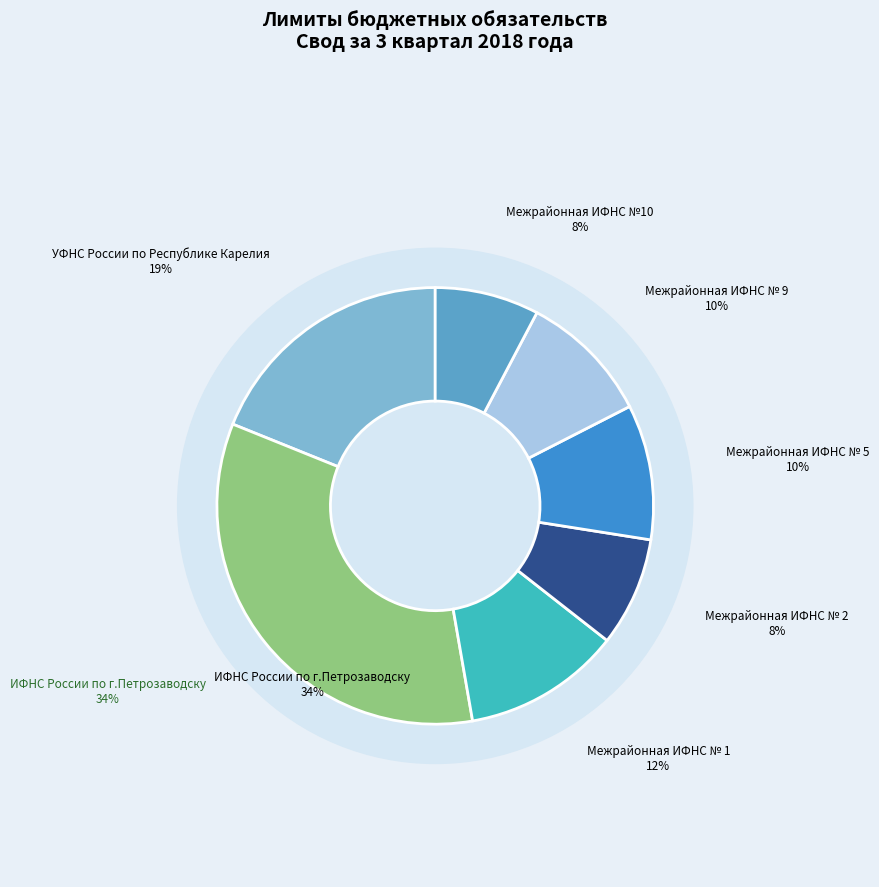

The Межрайонная ИФНС № 2 slice represents 8% of the pie. True or false?

True